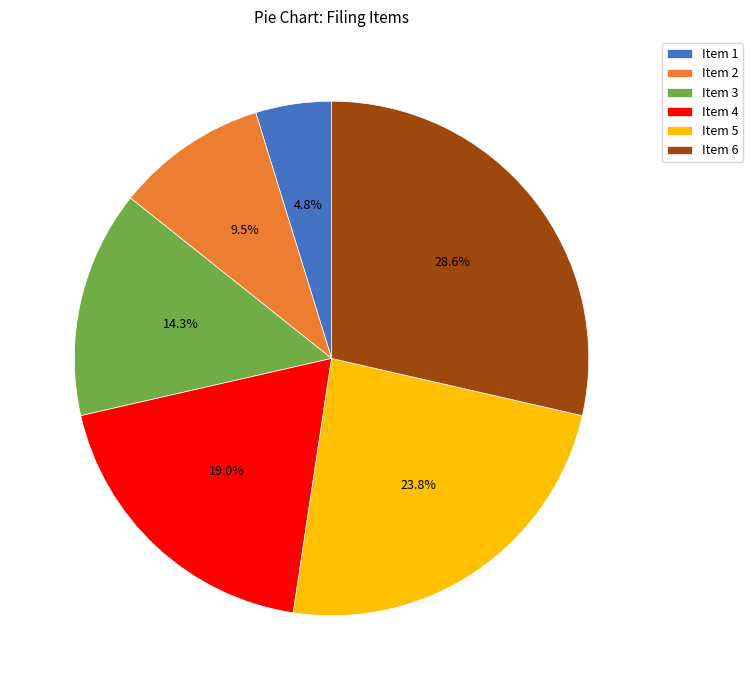

How many segments does this pie chart have?

6